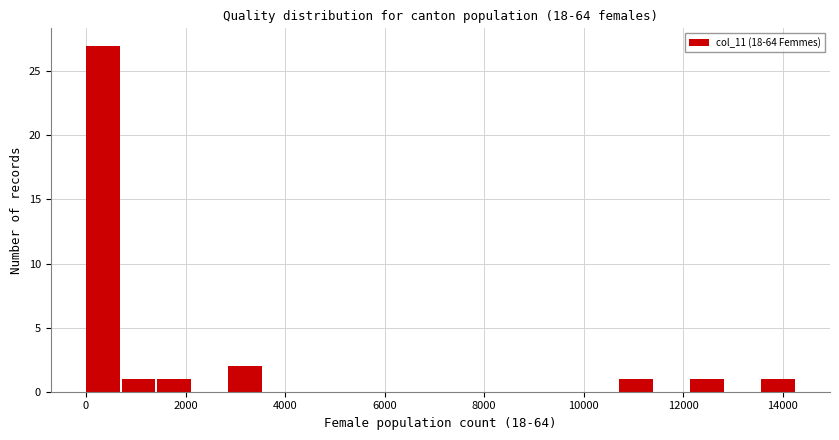

Read against the x-axis, roughly where is the centre of the tallest bar?

400